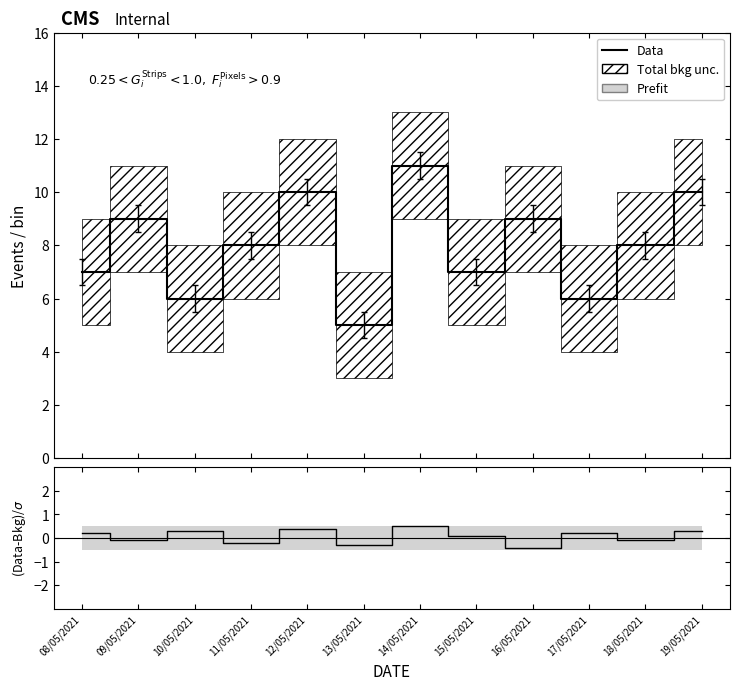

Which category has the lowest value across all series?

16/05/2021